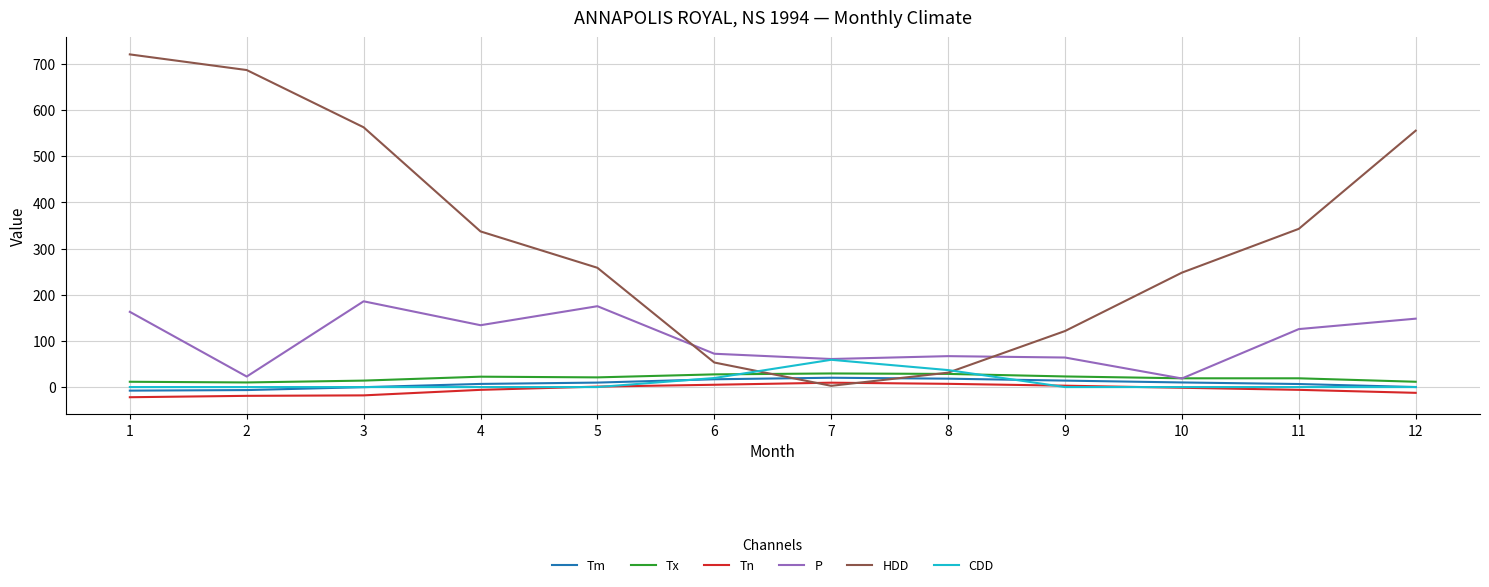

At which category is the sum across all series the highest?

1